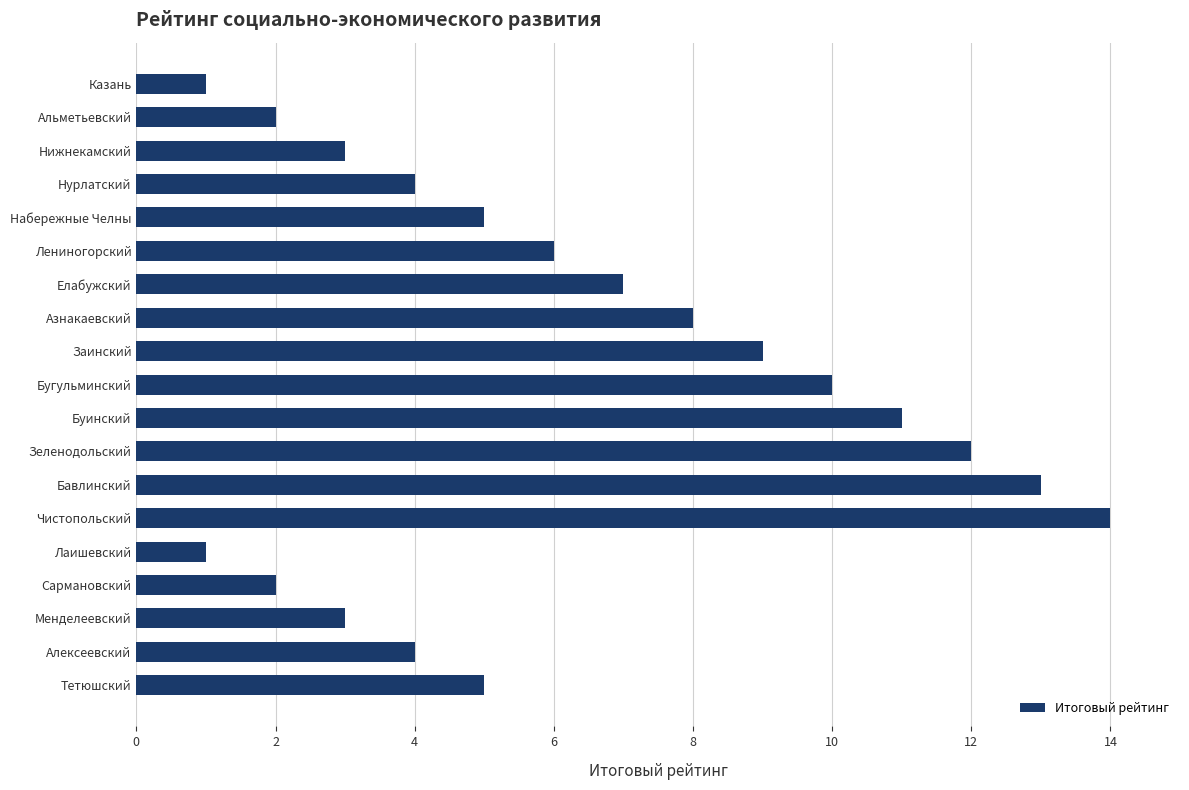

What is the average value?

6